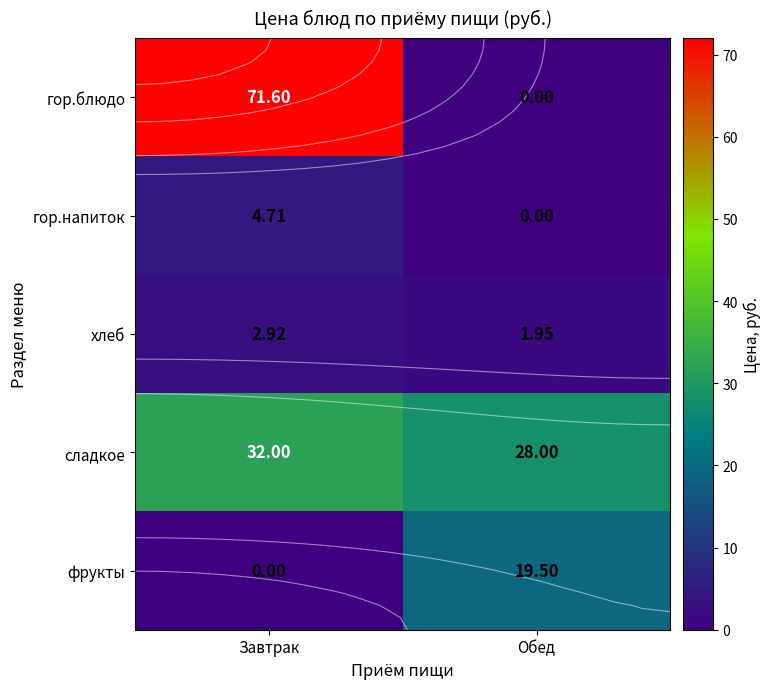

What is the total value across all series at Обед?

49.5